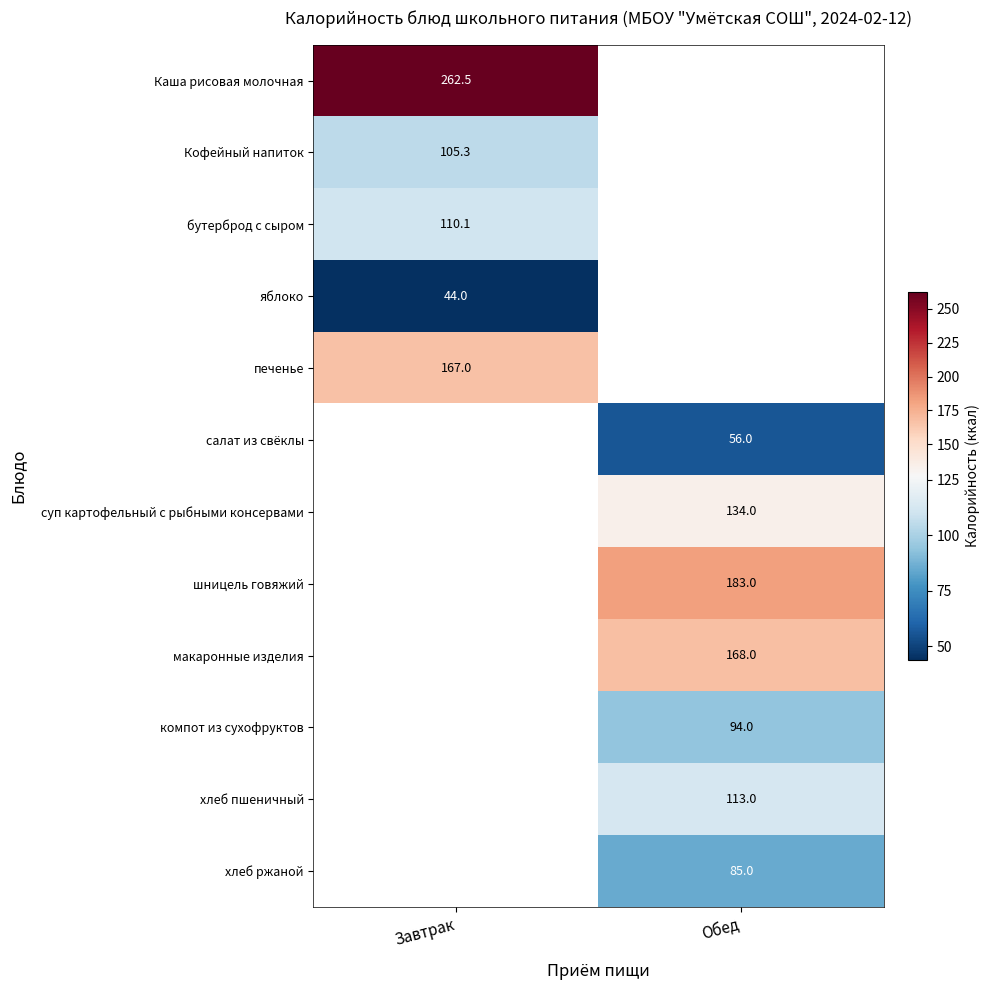

What is the difference between the highest and lowest values at Завтрак?

218.5